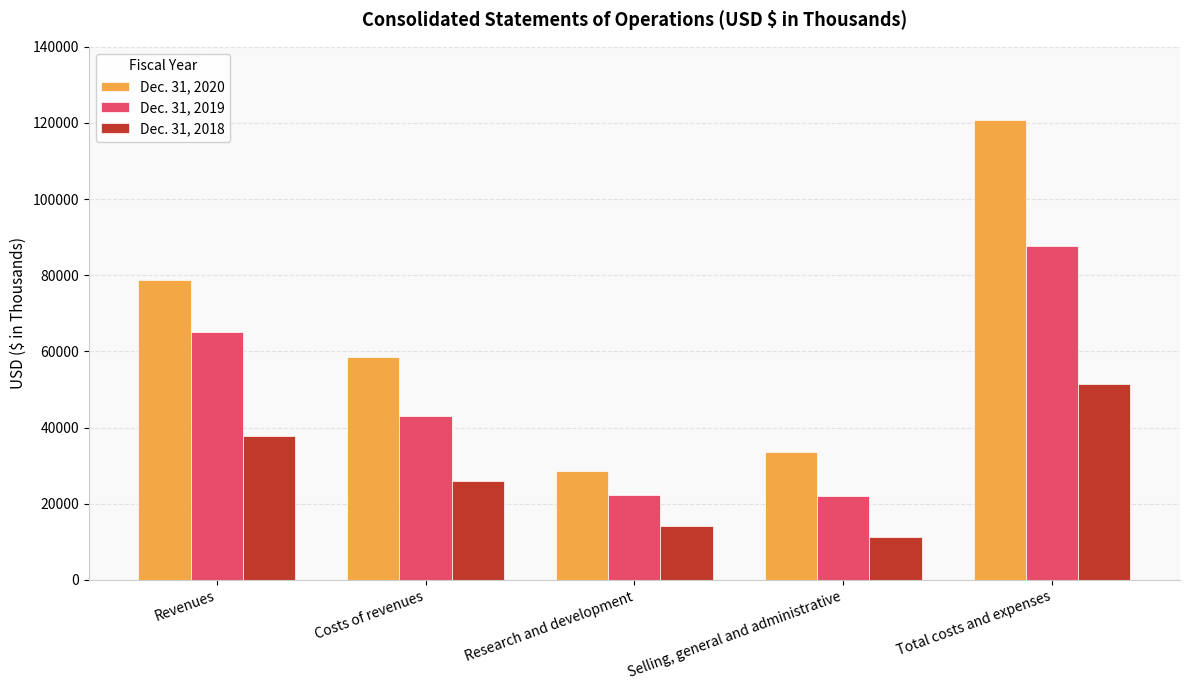

Rank the categories by Dec. 31, 2018 value from highest to lowest.

Total costs and expenses, Revenues, Costs of revenues, Research and development, Selling, general and administrative